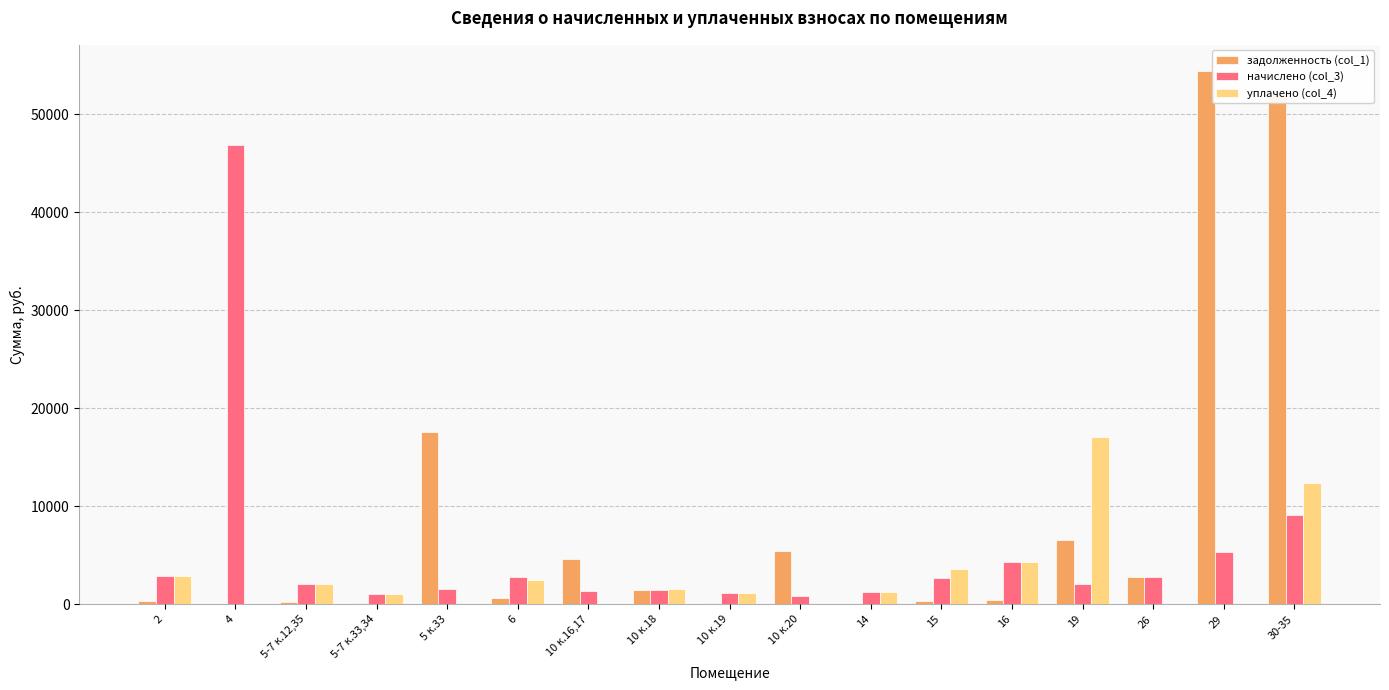

How many data points in уплачено (col_4) are above 1205?

9